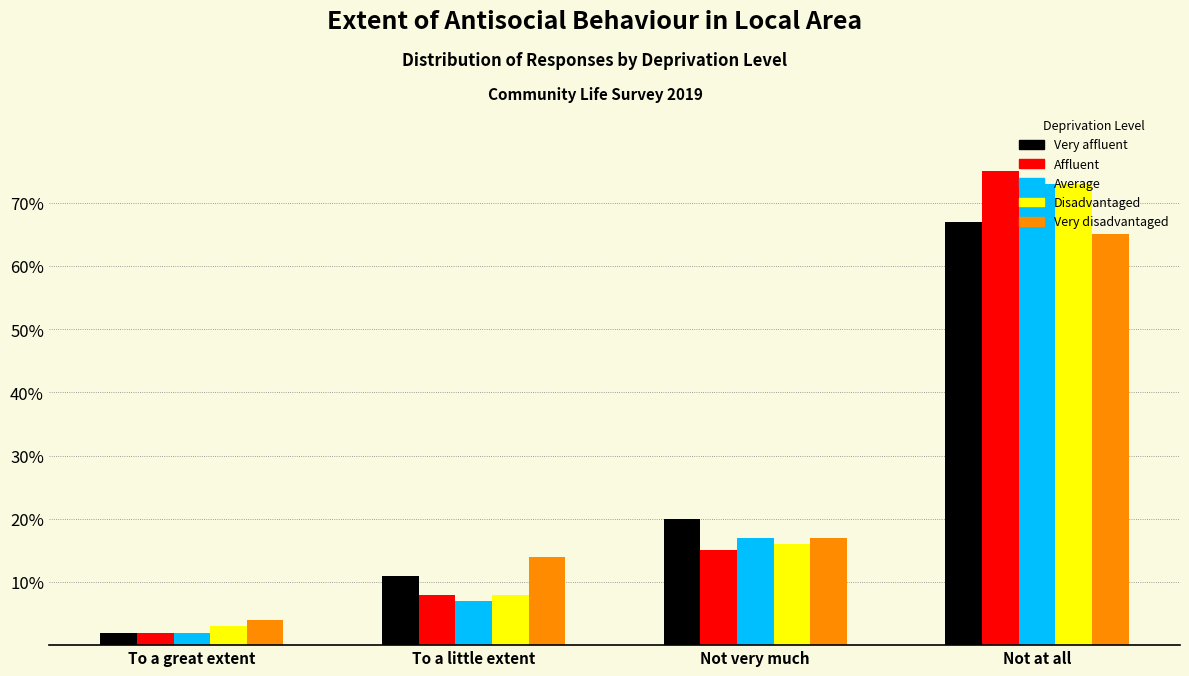

What is the sum of the Affluent values at To a great extent and Not very much?

17